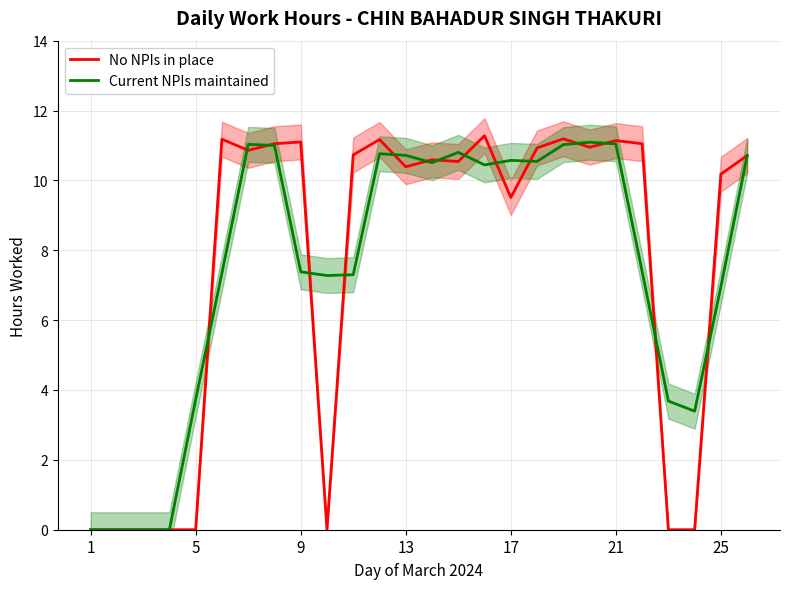

What is the maximum value for Current NPIs maintained?

11.1